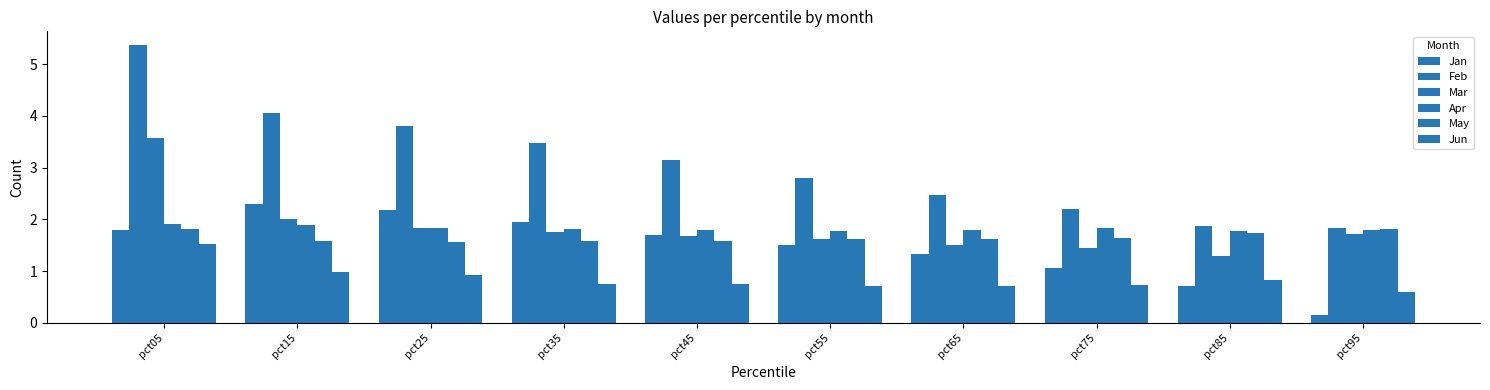

How many values in the Jan series exceed 1?

8